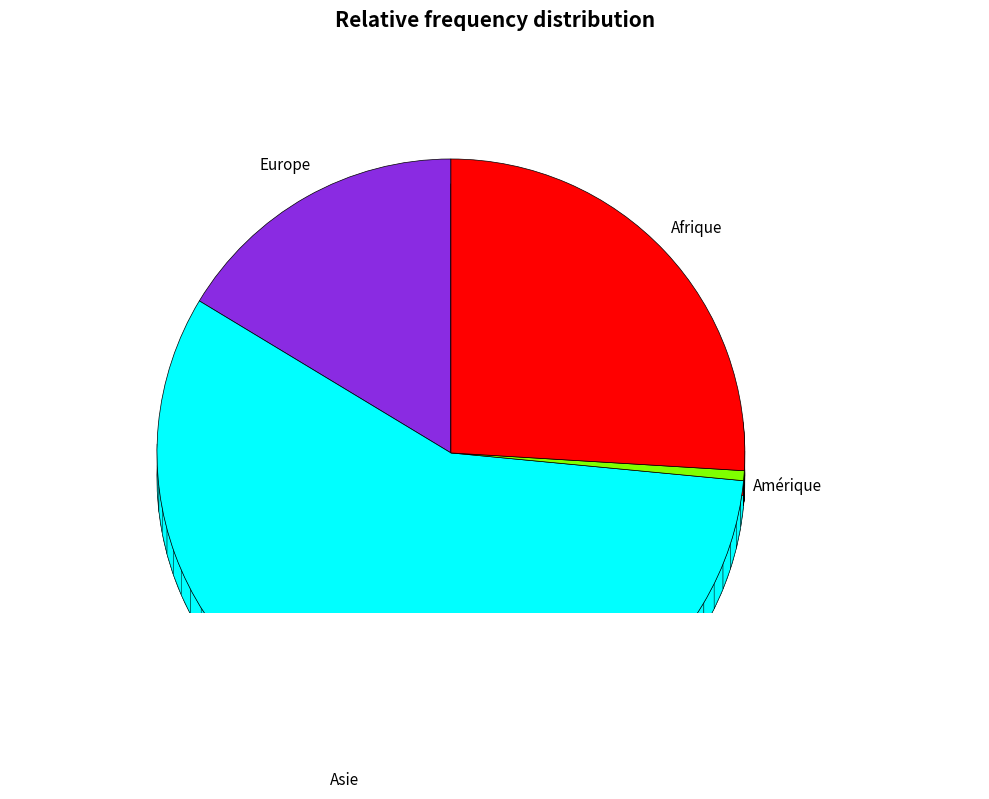

Which category accounts for the majority?

Asie